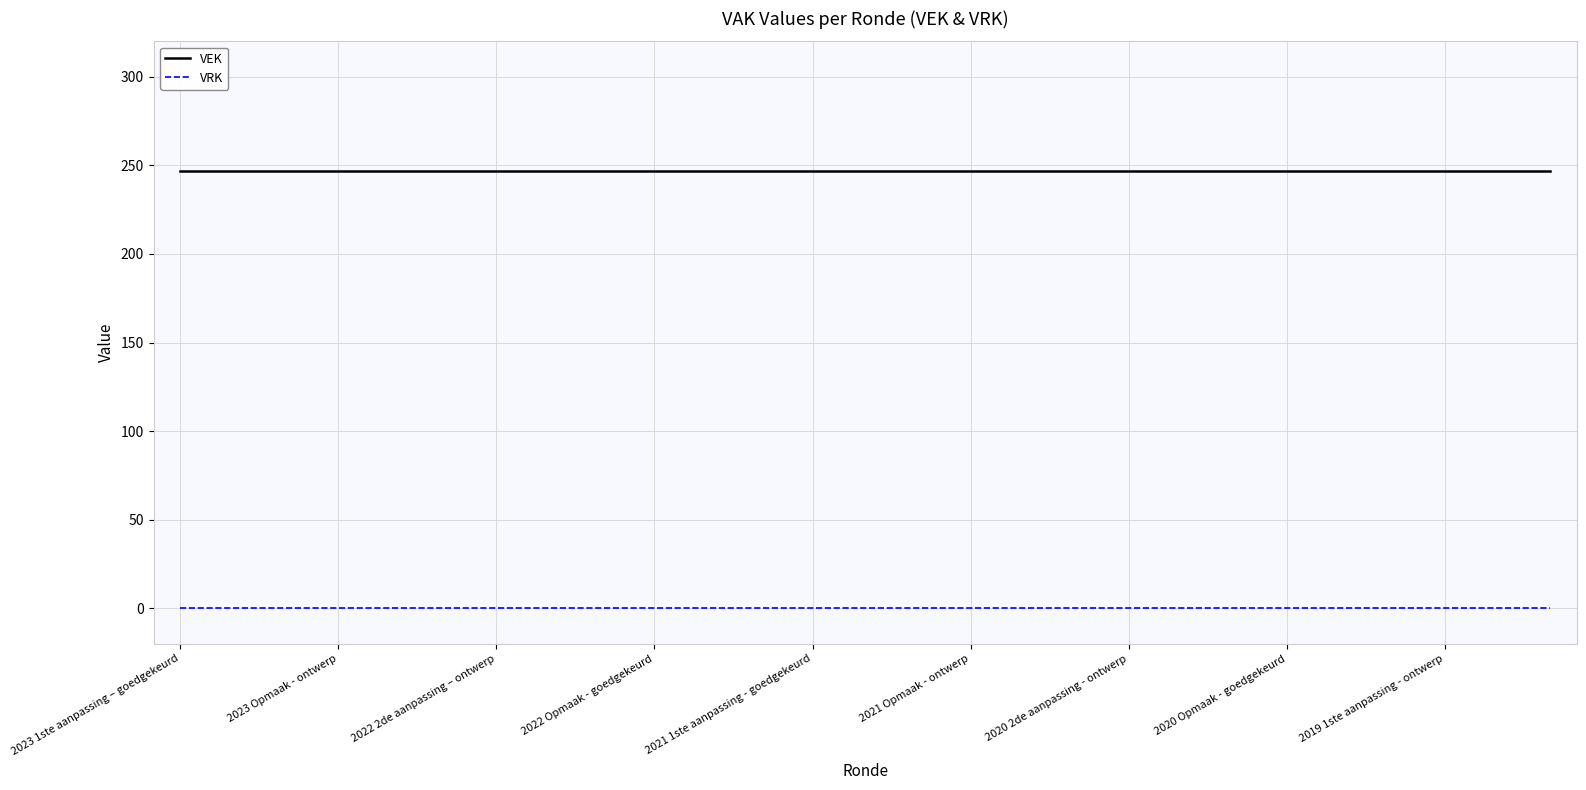

Does the chart have visible grid lines?

Yes